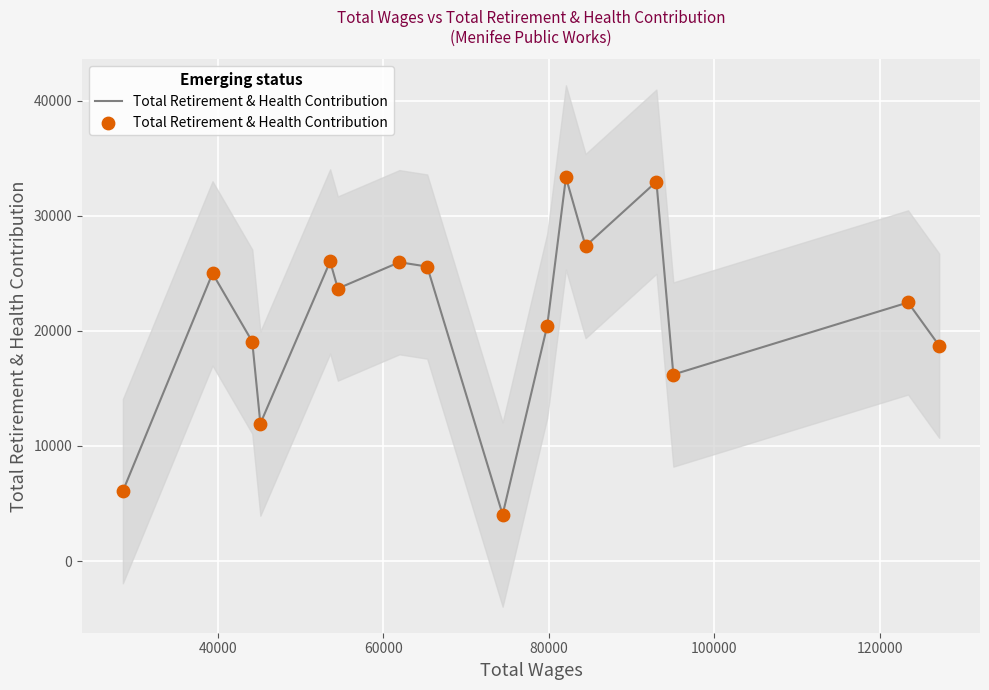

What is the lowest value of the Total Retirement & Health Contribution series?

4044